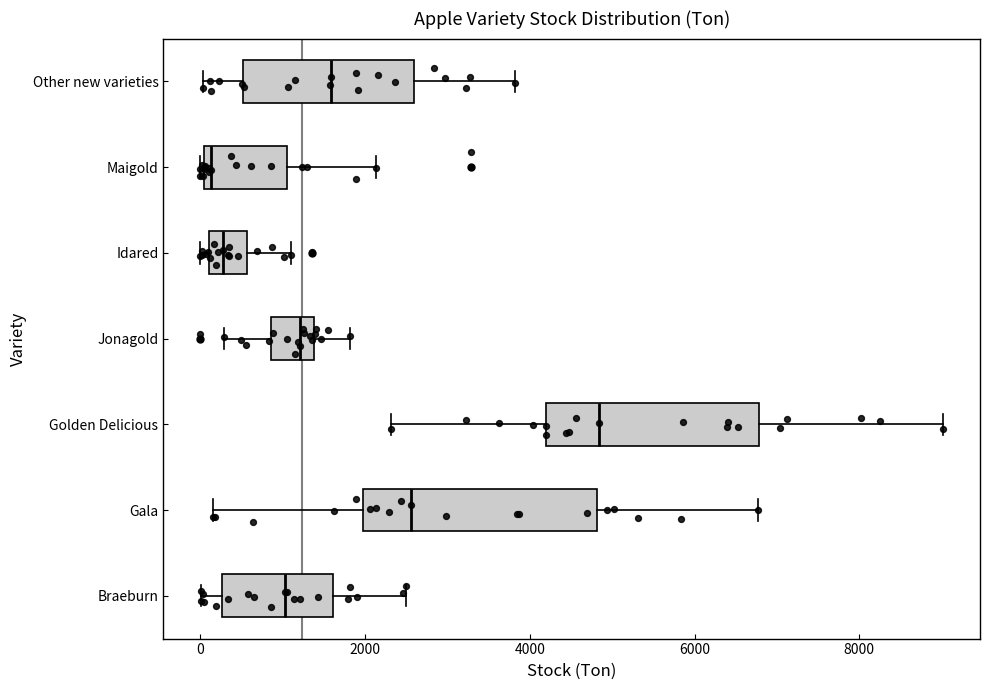

Comparing the boxes themselves (not the whiskers), which one is the widest?

Gala